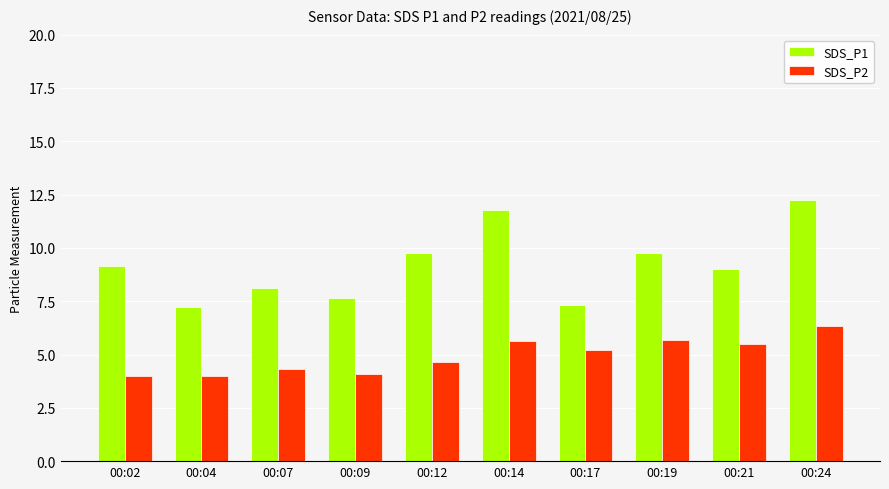

Read the SDS_P2 value at 00:04.

4.0